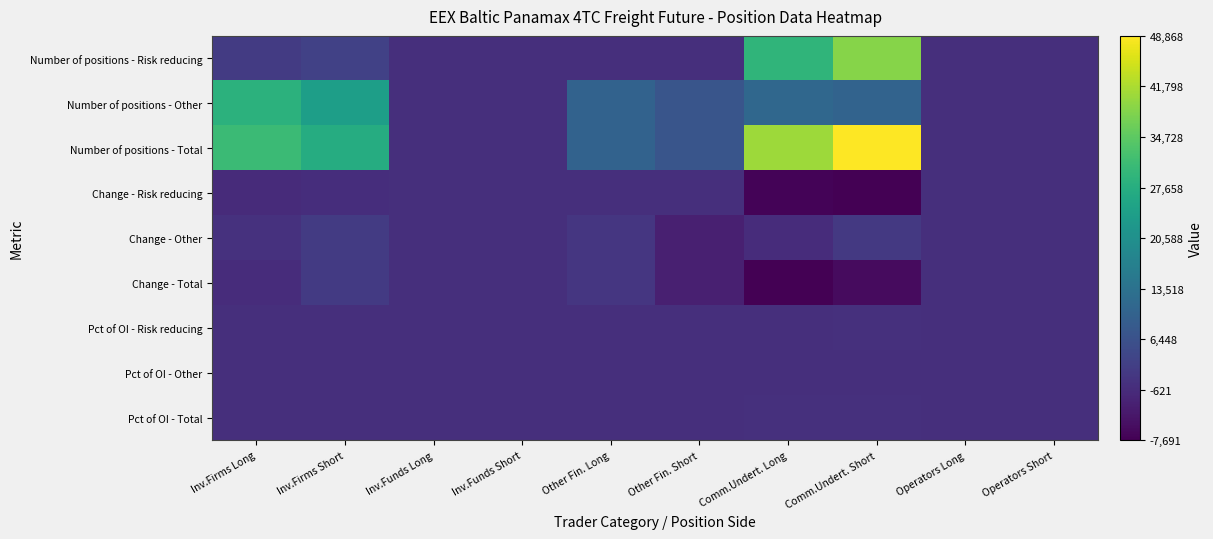

Reading right to left, transcribe all the data shown in this chart.

Number of positions - Risk reducing: Operators Short=0.0	Operators Long=0.0	Comm.Undert. Short=38578.1	Comm.Undert. Long=29292.1	Other Fin. Short=0.0	Other Fin. Long=0.0	Inv.Funds Short=0.0	Inv.Funds Long=0.0	Inv.Firms Short=3252.2	Inv.Firms Long=2070.0
Number of positions - Other: Operators Short=0.0	Operators Long=0.0	Comm.Undert. Short=10290.0	Comm.Undert. Long=11233.0	Other Fin. Short=7150.0	Other Fin. Long=10116.7	Inv.Funds Short=0.0	Inv.Funds Long=0.0	Inv.Firms Short=23989.1	Inv.Firms Long=28729.1
Number of positions - Total: Operators Short=0.0	Operators Long=0.0	Comm.Undert. Short=48868.1	Comm.Undert. Long=40525.1	Other Fin. Short=7150.0	Other Fin. Long=10116.7	Inv.Funds Short=0.0	Inv.Funds Long=0.0	Inv.Firms Short=27241.3	Inv.Firms Long=30799.1
Change - Risk reducing: Operators Short=0.0	Operators Long=0.0	Comm.Undert. Short=-7691.4	Comm.Undert. Long=-7110.2	Other Fin. Short=0.0	Other Fin. Long=0.0	Inv.Funds Short=0.0	Inv.Funds Long=0.0	Inv.Firms Short=-181.9	Inv.Firms Long=-770.0
Change - Other: Operators Short=0.0	Operators Long=0.0	Comm.Undert. Short=1680.0	Comm.Undert. Long=-412.0	Other Fin. Short=-2784.0	Other Fin. Long=1260.0	Inv.Funds Short=0.0	Inv.Funds Long=0.0	Inv.Firms Short=2182.6	Inv.Firms Long=304.9
Change - Total: Operators Short=0.0	Operators Long=0.0	Comm.Undert. Short=-6011.4	Comm.Undert. Long=-7522.2	Other Fin. Short=-2784.0	Other Fin. Long=1260.0	Inv.Funds Short=0.0	Inv.Funds Long=0.0	Inv.Firms Short=2000.7	Inv.Firms Long=-465.1
Pct of OI - Risk reducing: Operators Short=0.0	Operators Long=0.0	Comm.Undert. Short=46.3	Comm.Undert. Long=35.9	Other Fin. Short=0.0	Other Fin. Long=0.0	Inv.Funds Short=0.0	Inv.Funds Long=0.0	Inv.Firms Short=3.9	Inv.Firms Long=2.5
Pct of OI - Other: Operators Short=0.0	Operators Long=0.0	Comm.Undert. Short=12.4	Comm.Undert. Long=13.8	Other Fin. Short=8.6	Other Fin. Long=12.4	Inv.Funds Short=0.0	Inv.Funds Long=0.0	Inv.Firms Short=28.8	Inv.Firms Long=35.2
Pct of OI - Total: Operators Short=0.0	Operators Long=0.0	Comm.Undert. Short=58.7	Comm.Undert. Long=49.7	Other Fin. Short=8.6	Other Fin. Long=12.4	Inv.Funds Short=0.0	Inv.Funds Long=0.0	Inv.Firms Short=32.7	Inv.Firms Long=37.7